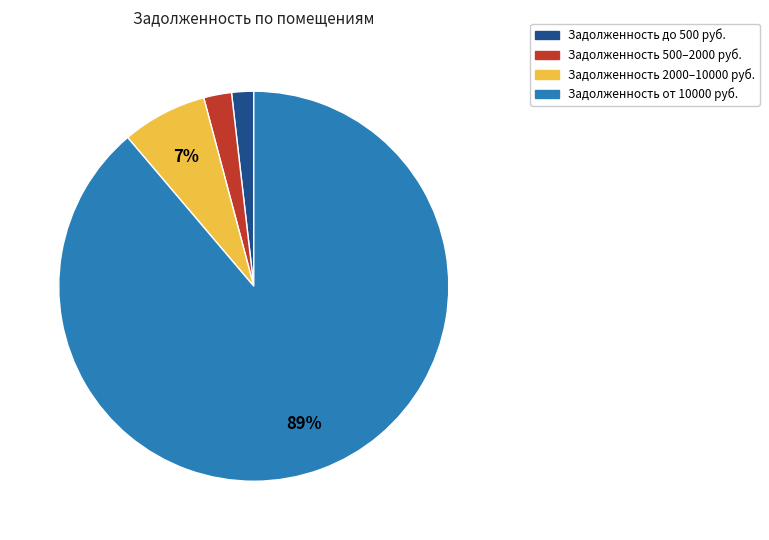

Count the number of slices in the pie.

4